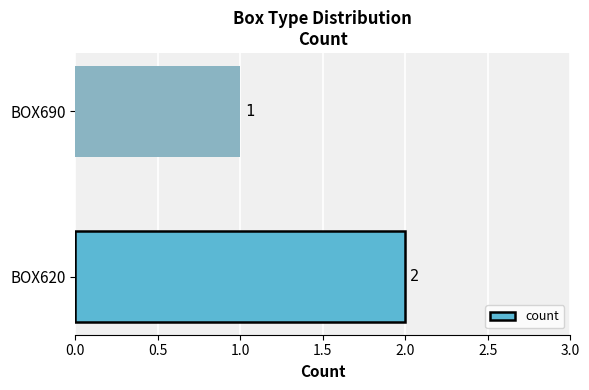

Reading bottom to top, extract all data points from this chart.

2	1